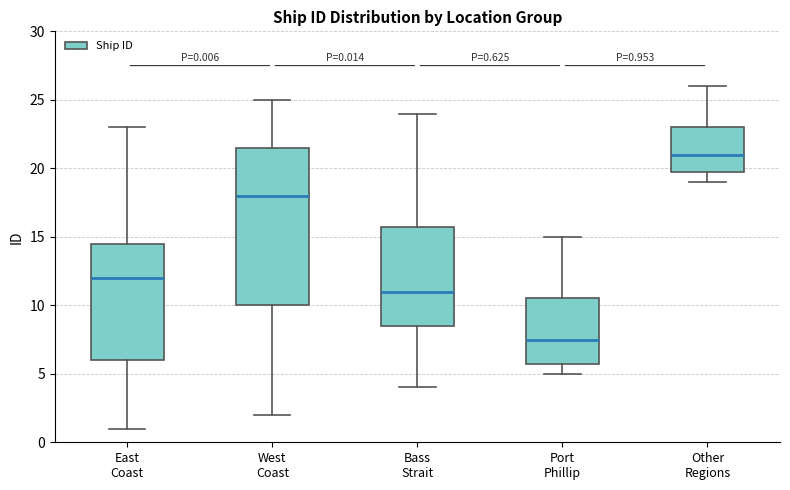

Which box is the tallest, from its lower edge to its upper edge?

West Coast